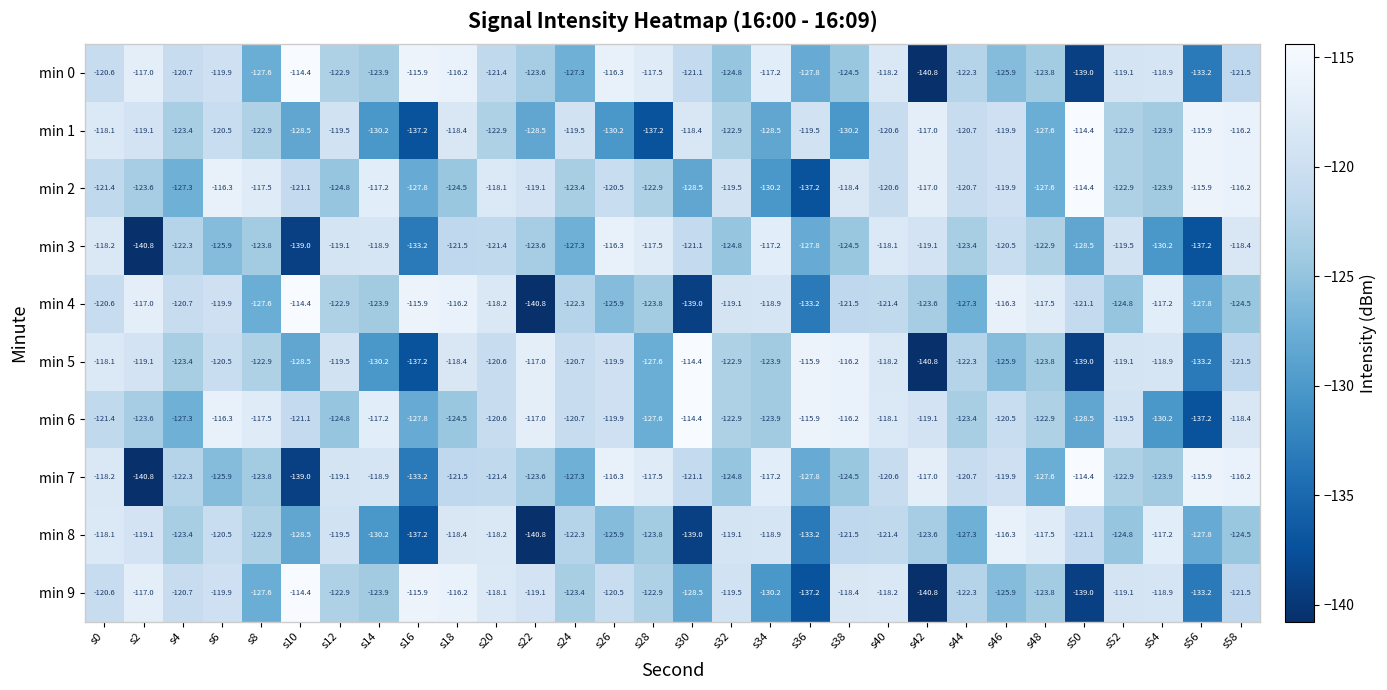

How many values in the min 5 series exceed -120?

12